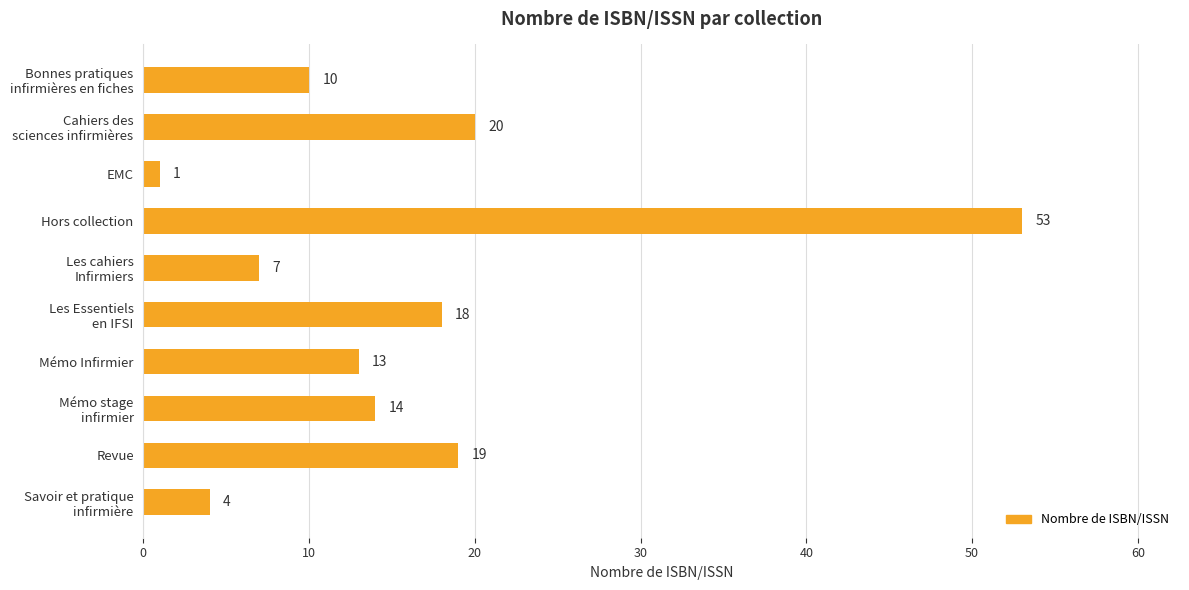

Does the chart contain any negative values?

No